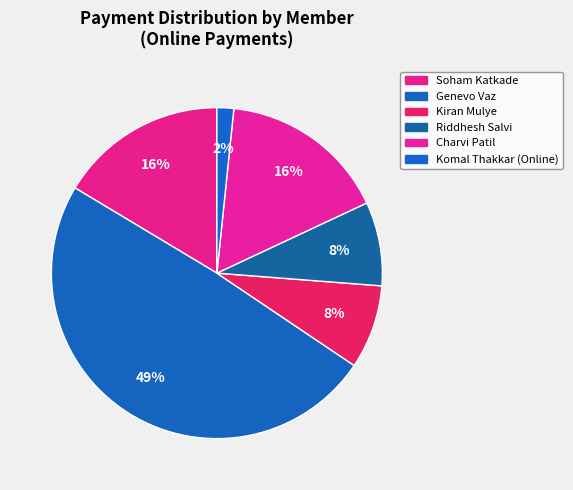

How many segments does this pie chart have?

6